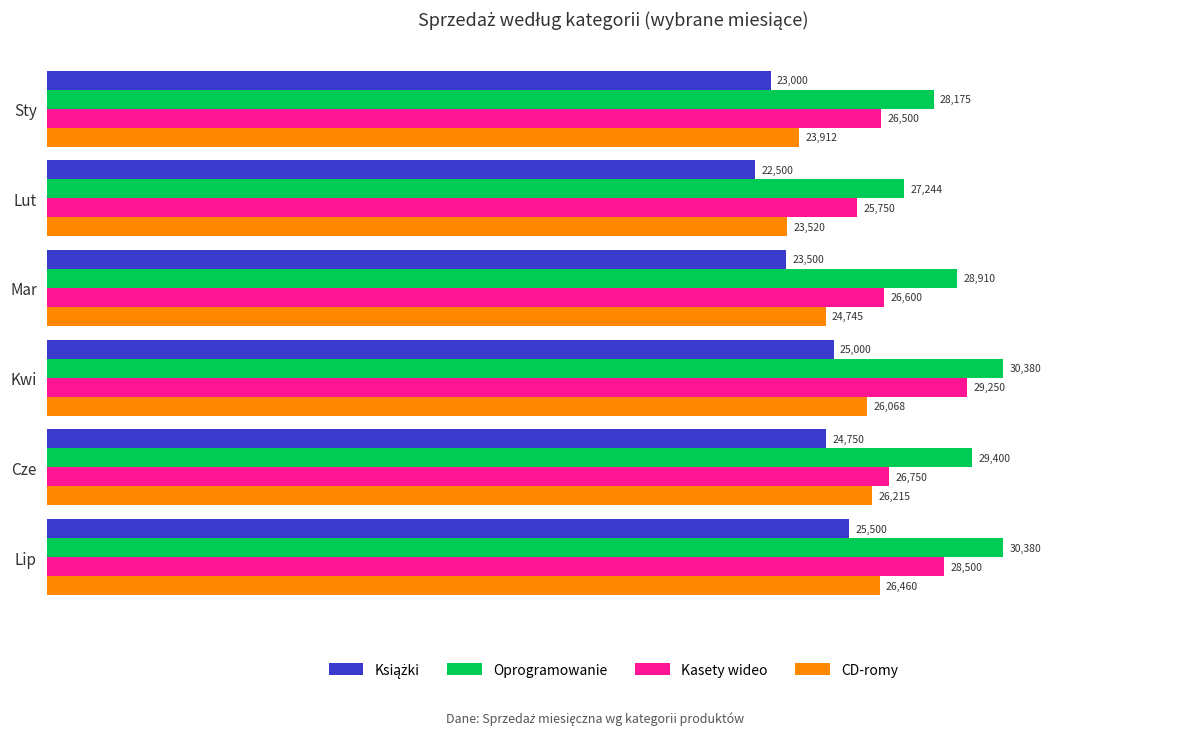

How many distinct data groups are displayed?

4